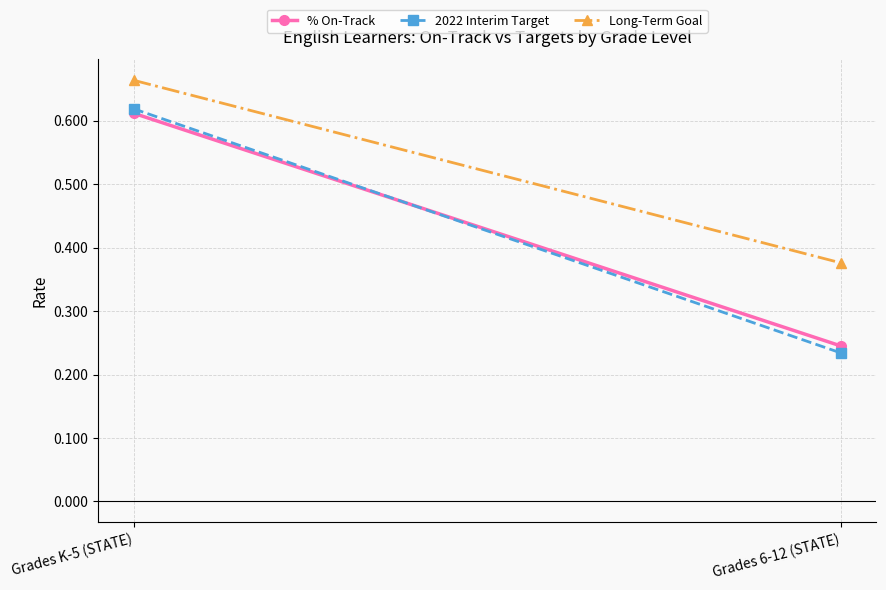

Which series has the largest total across all categories?

Long-Term Goal